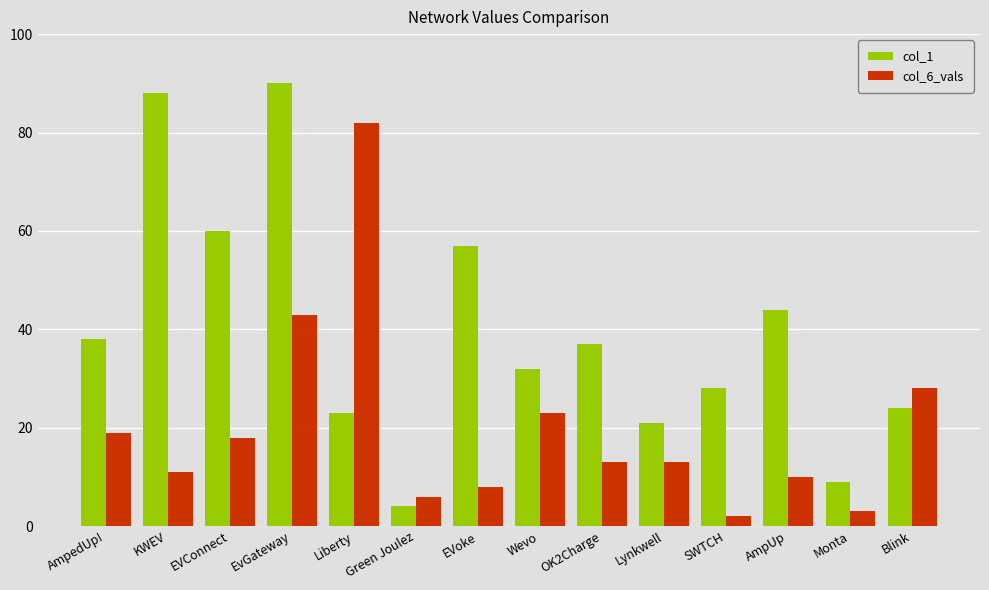

What is the label of the 10th bar from the right?

Liberty